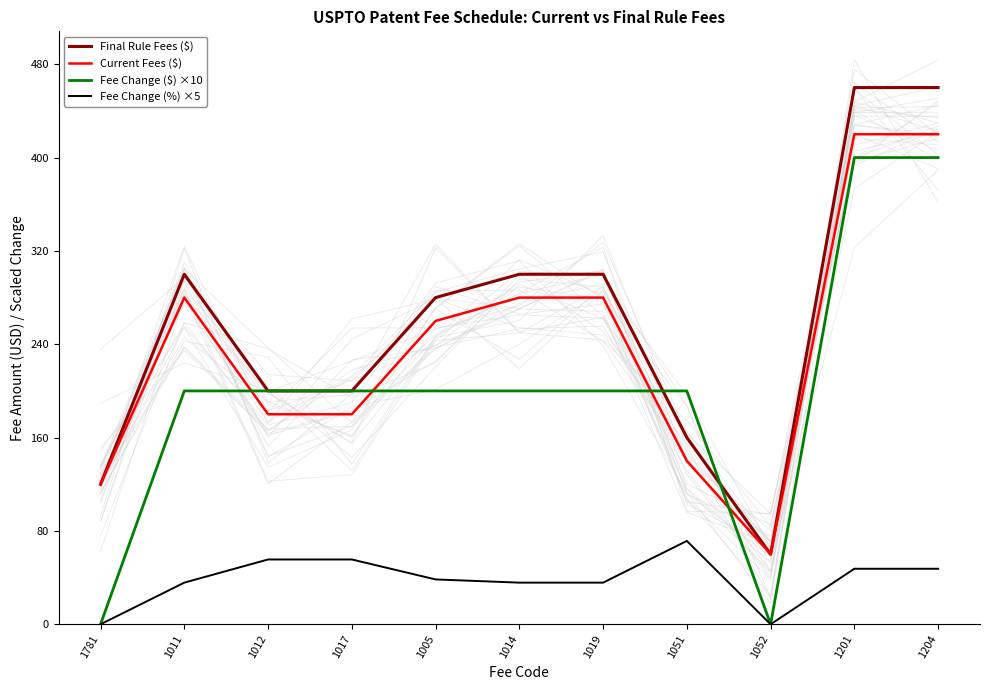

At which label does Fee Change ($) ×10 reach its peak?

1201